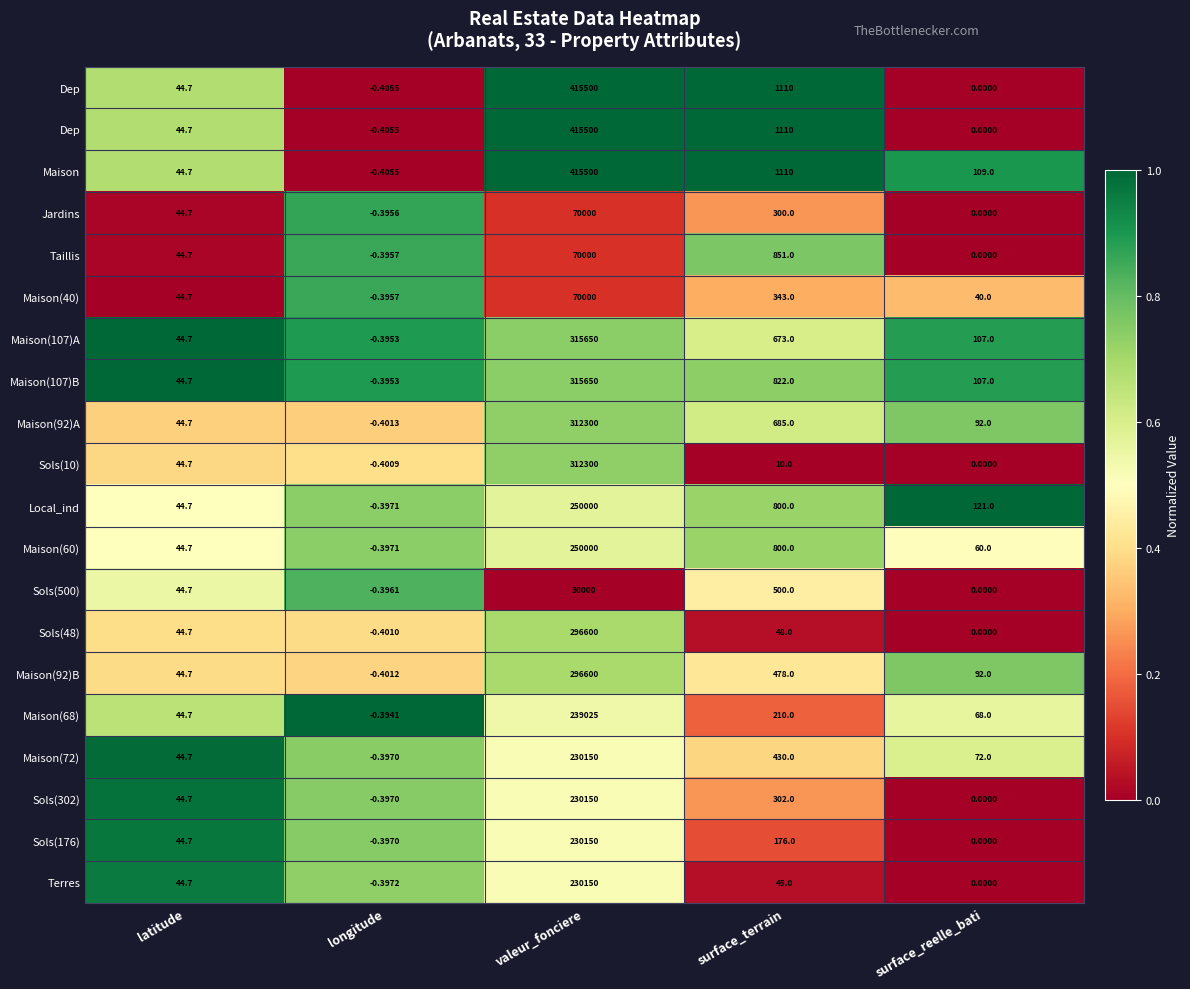

Which category has the highest value across all series?

valeur_fonciere